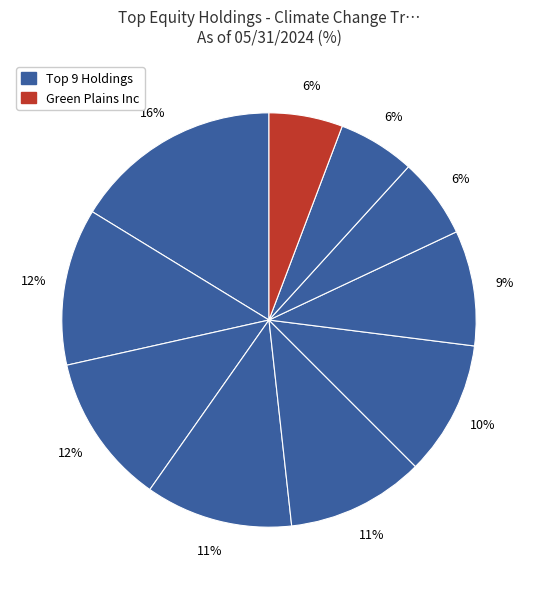

To the nearest percent, what is the difference between the largest and smallest slice percentages?

10%